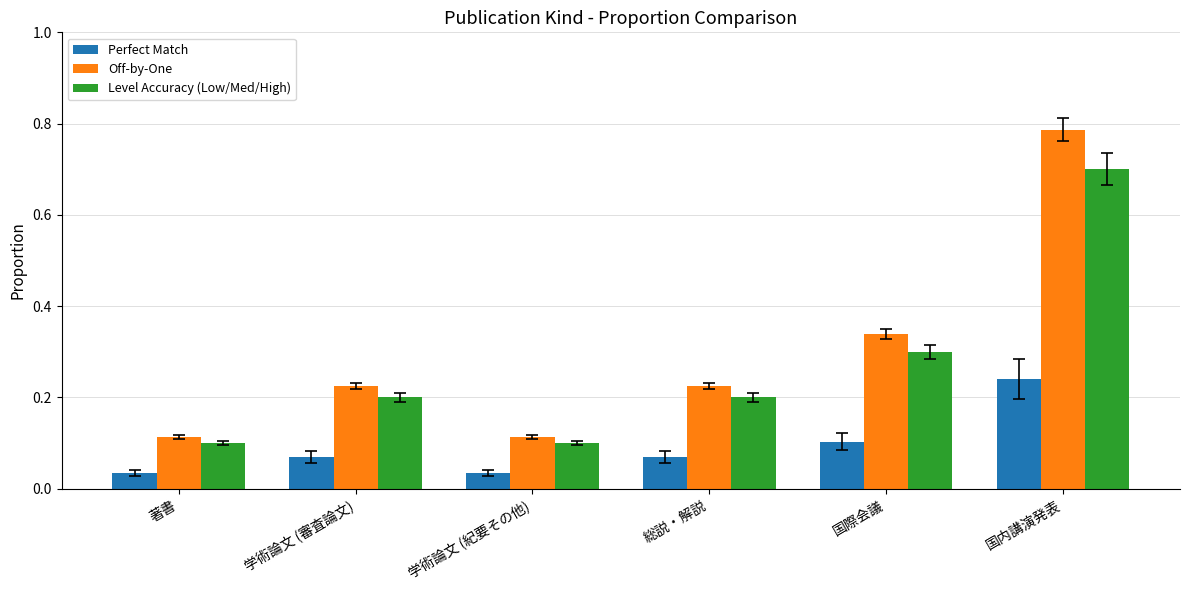

How many groups of bars are there?

6